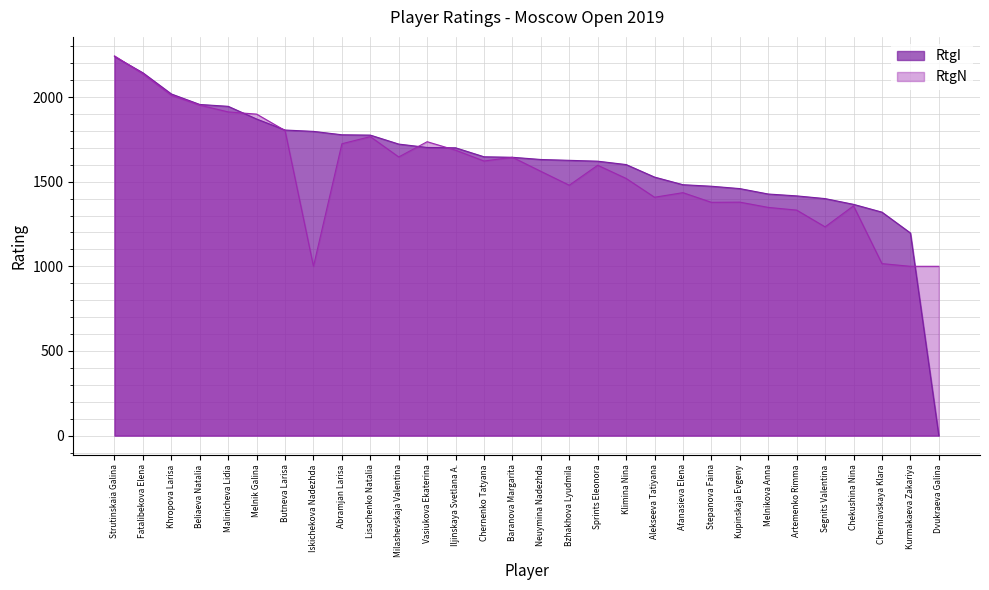

How many lines are shown in the chart?

2